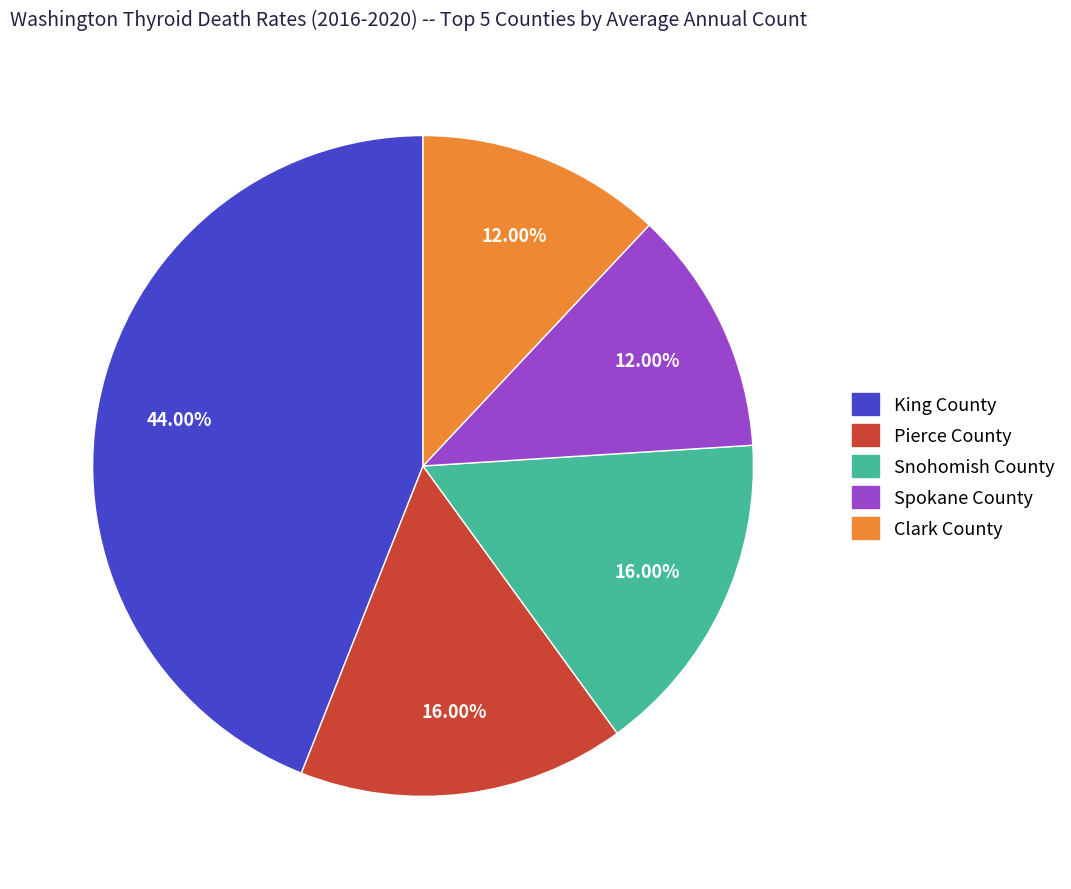

Is there a majority slice in this chart?

No